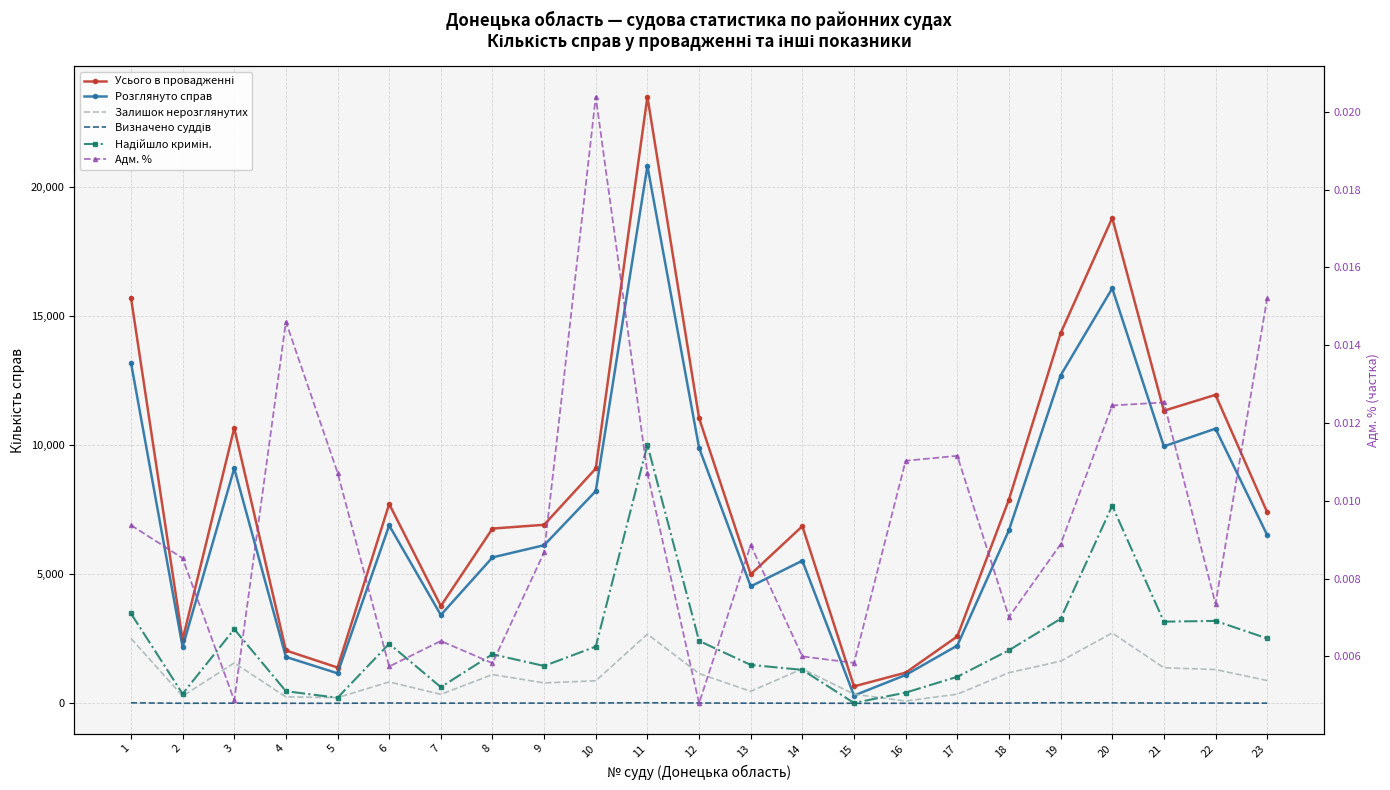

What is the maximum value shown in the chart?

23483.0